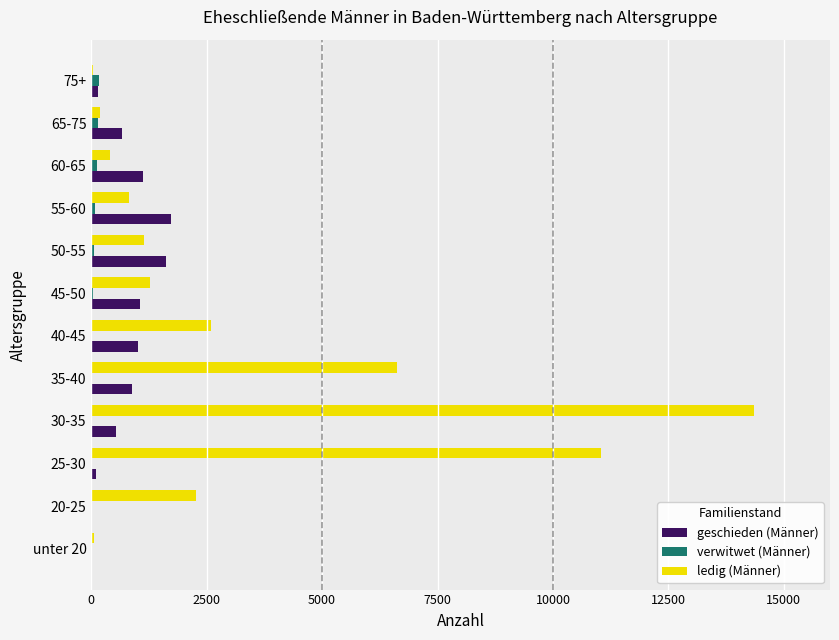

Which series has the largest total across all categories?

ledig (Männer)